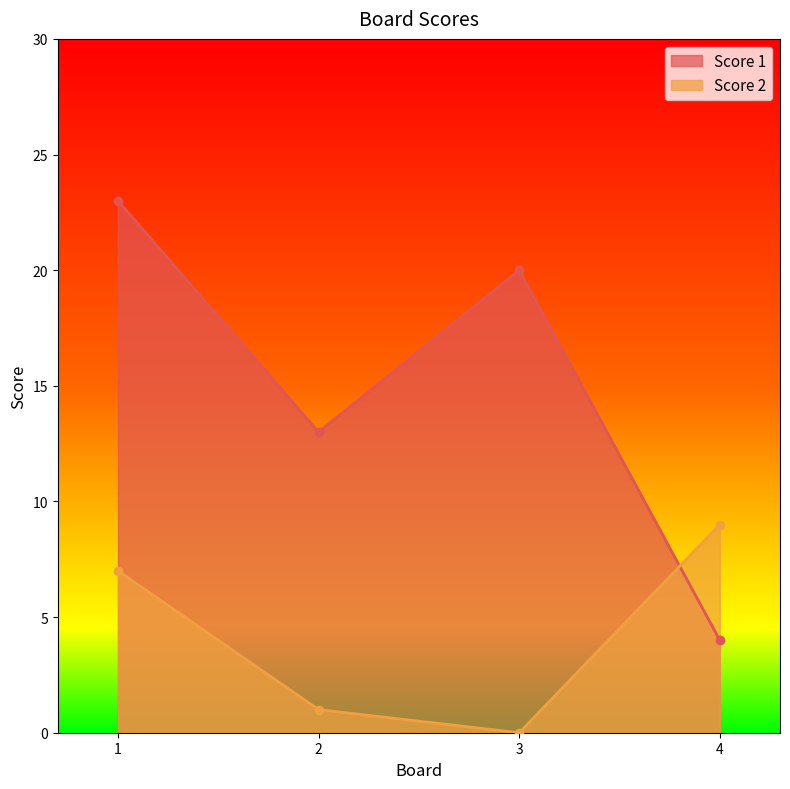

What is the total value across all series at 4?

13